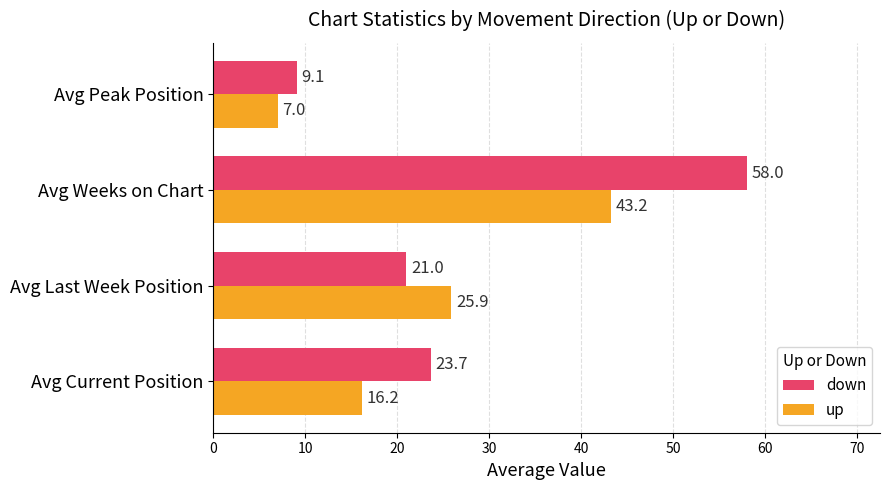

What is the minimum value shown in the chart?

7.0